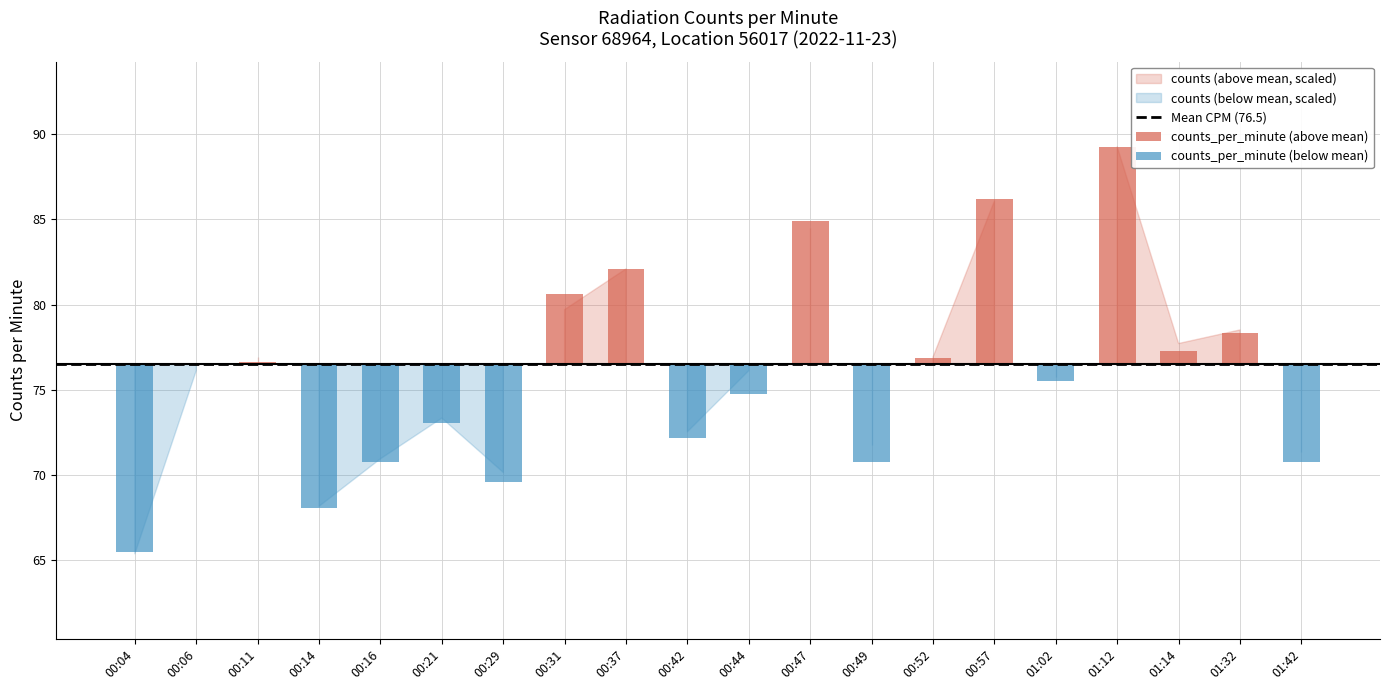

What is the average value of the counts_per_minute series?

76.0